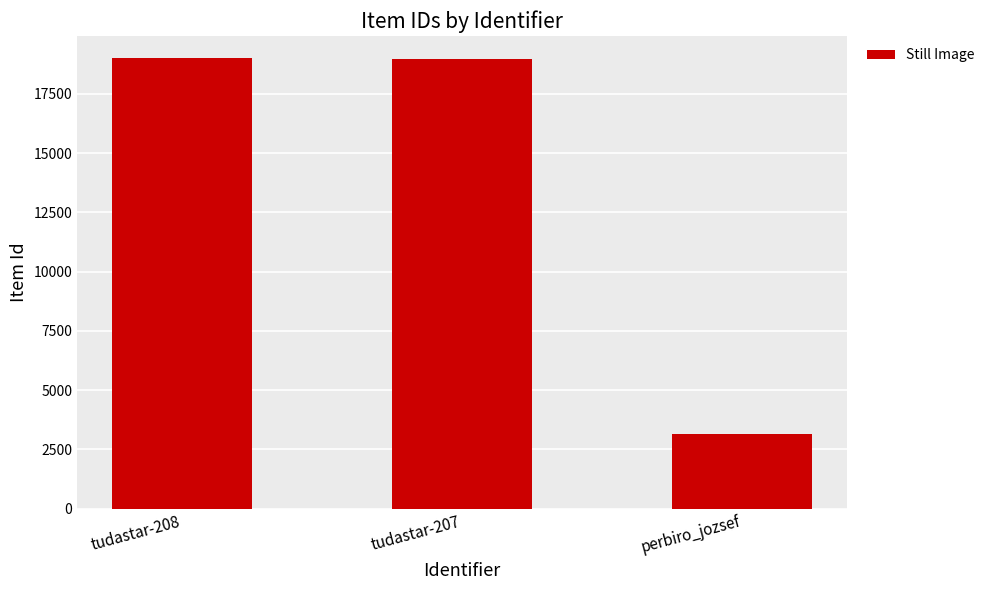

What is the value of the 2nd bar from the left?

18988